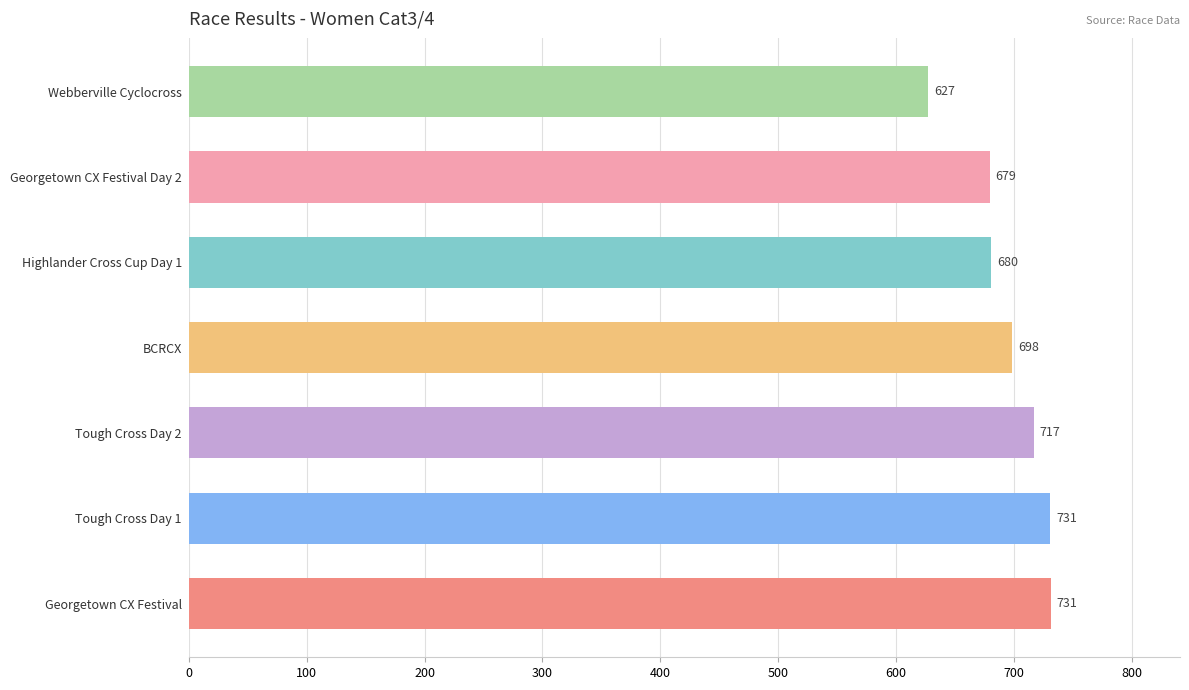

What is the greatest value displayed?

731.0